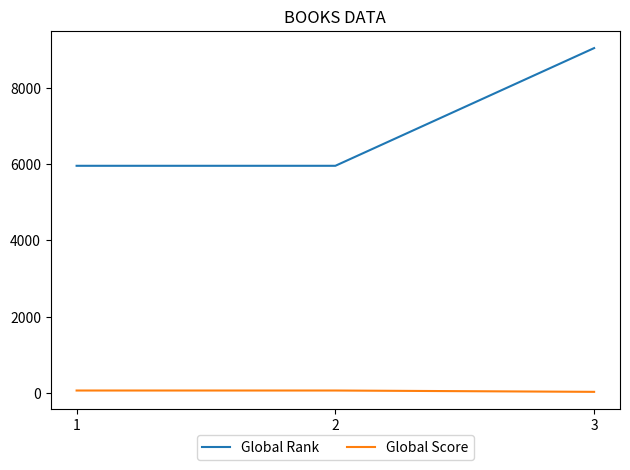

What is the difference between the highest and lowest values at 1?

5892